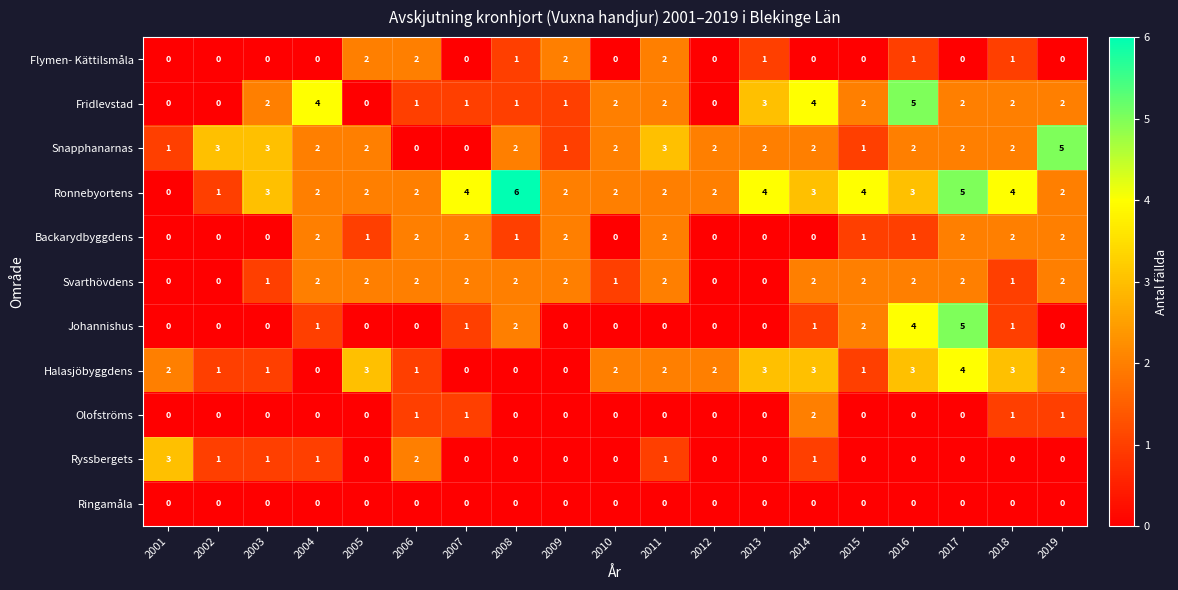

How many Flymen- Kättilsmåla values are between 0 and 1?

15